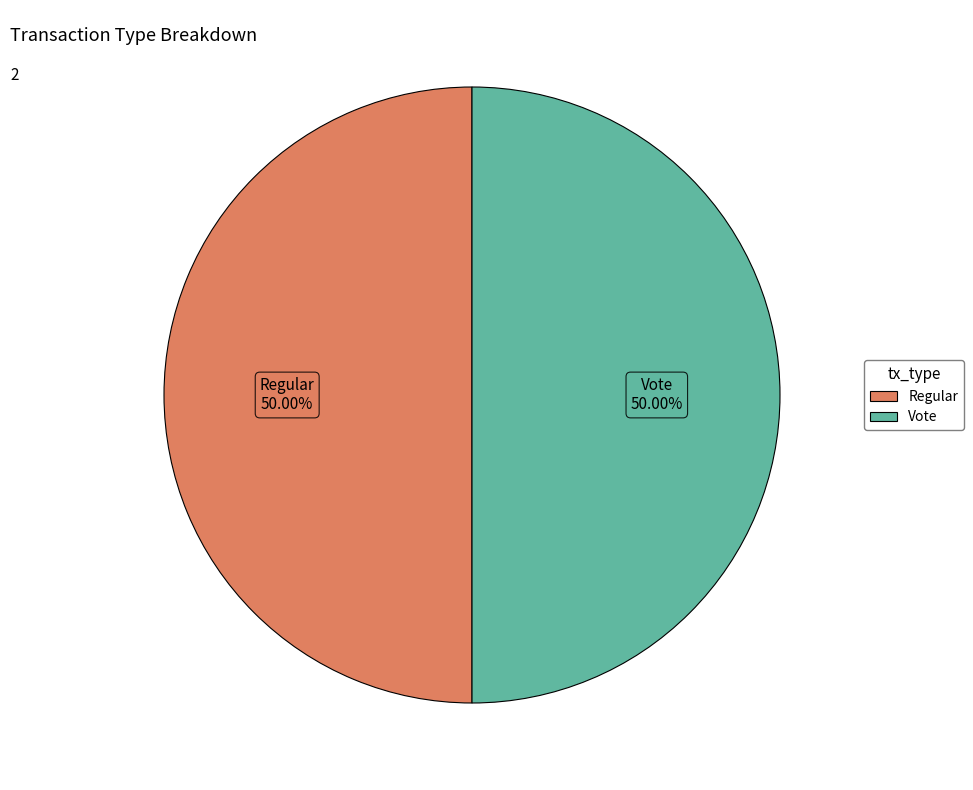

What is the ratio of the value at Regular to the value at Vote?

1.0